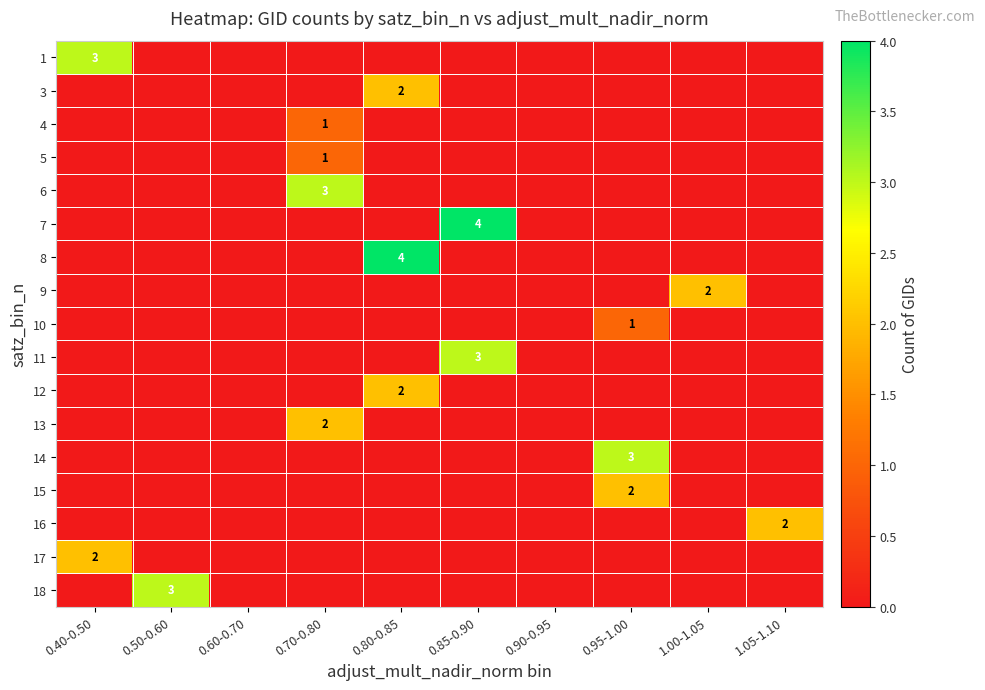

True or false: 9 has a value of 2 at 1.00-1.05.

True